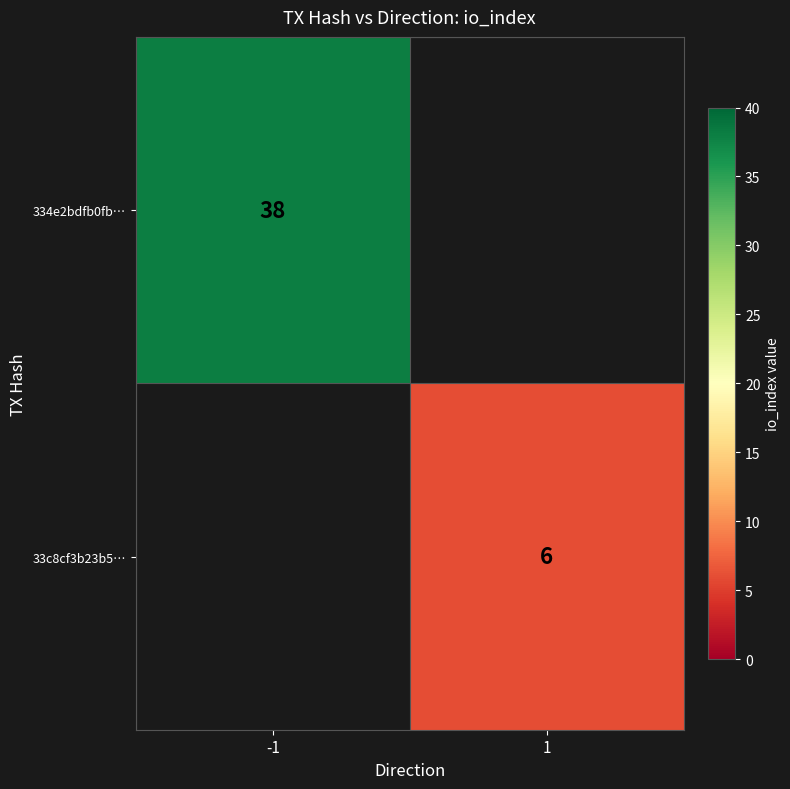

Is the value of 33c8cf3b23b5… at 1 greater than the value of 334e2bdfb0fb… at -1?

No